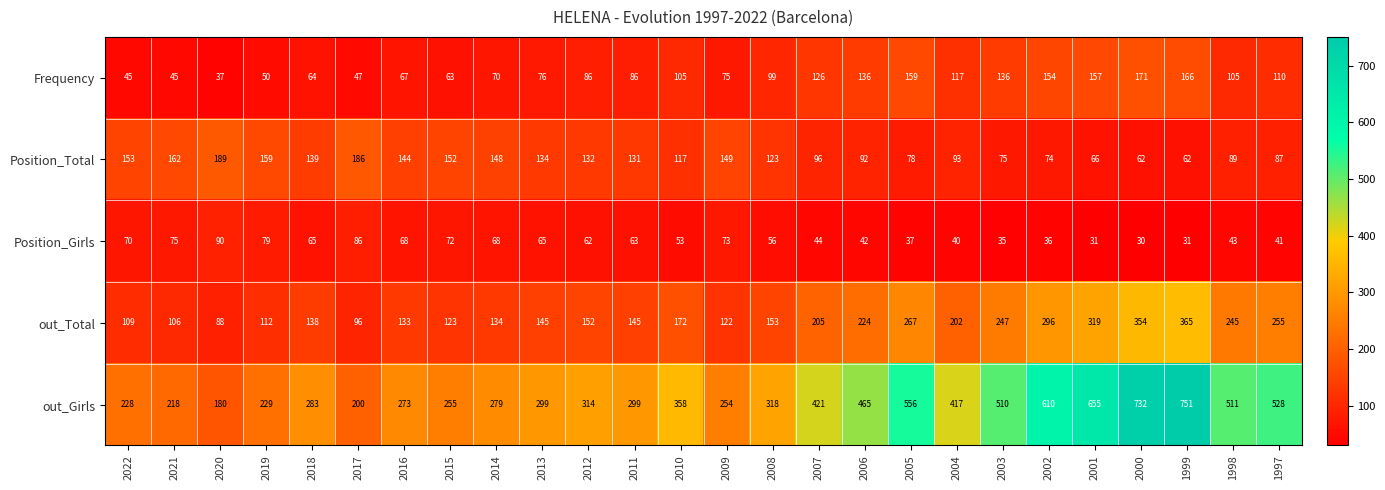

Which label corresponds to the largest value in the chart?

1999